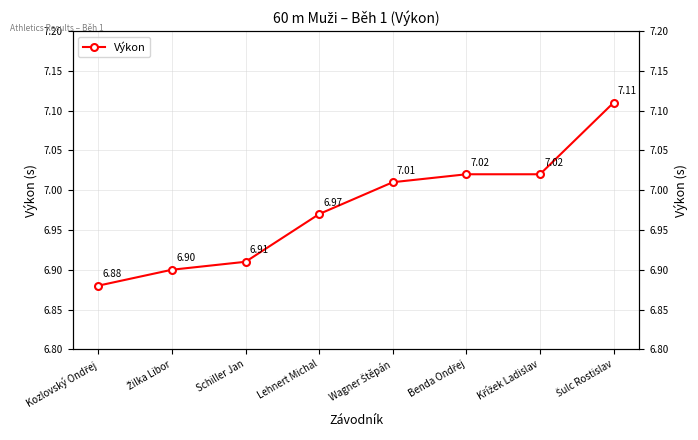

Rank the categories by value from highest to lowest.

Šulc Rostislav, Benda Ondřej, Křížek Ladislav, Wagner Štěpán, Lehnert Michal, Schiller Jan, Žilka Libor, Kozlovský Ondřej